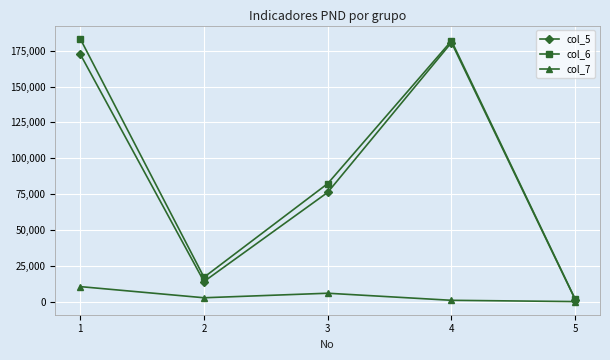

The value of col_7 at 1 is 17532. True or false?

False